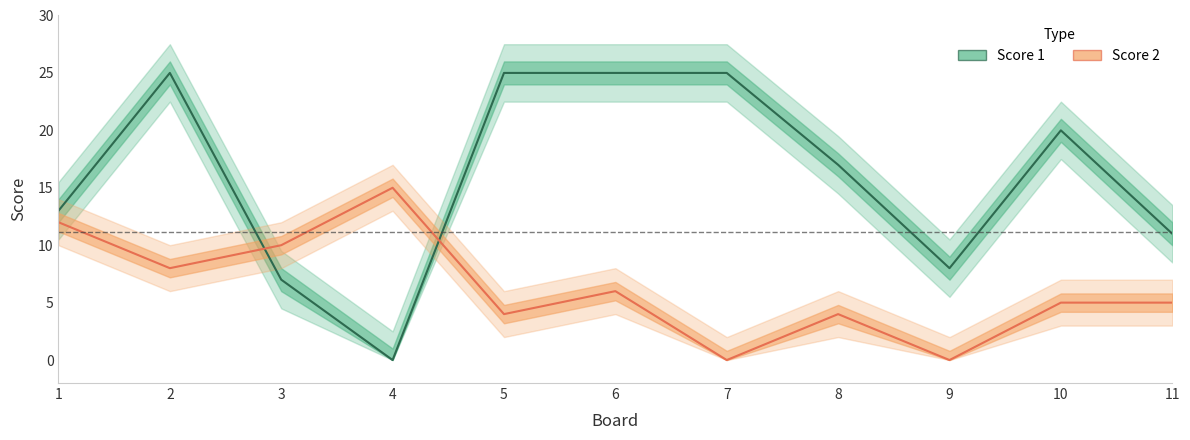

True or false: Score 1 and Score 2 cross at least once.

True